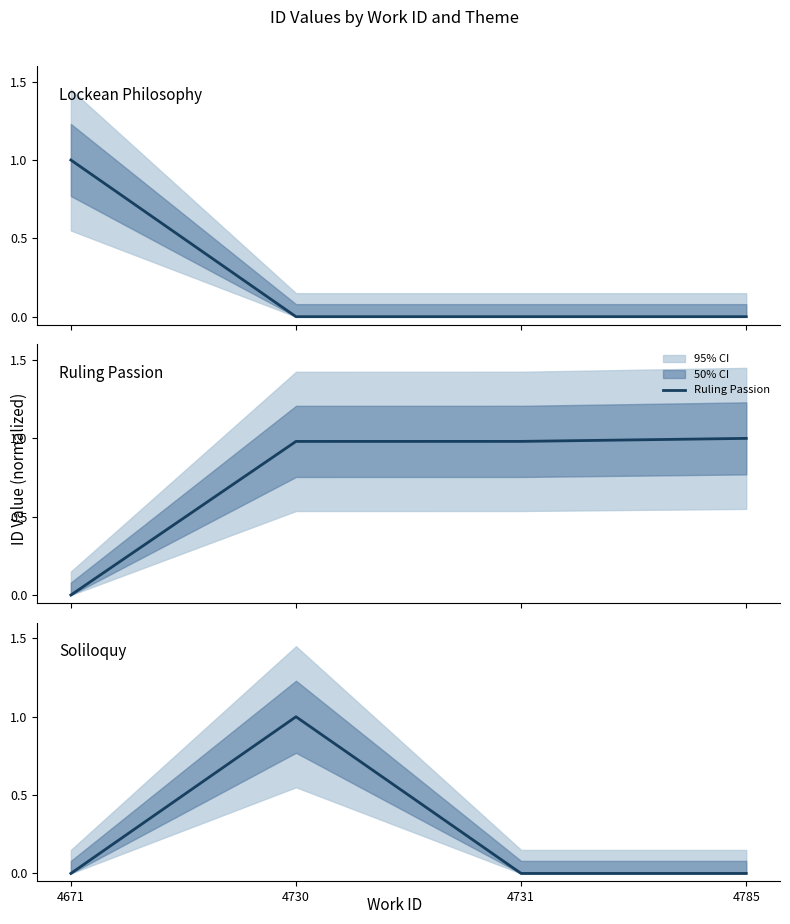

At which label does Lockean Philosophy reach its peak?

4671